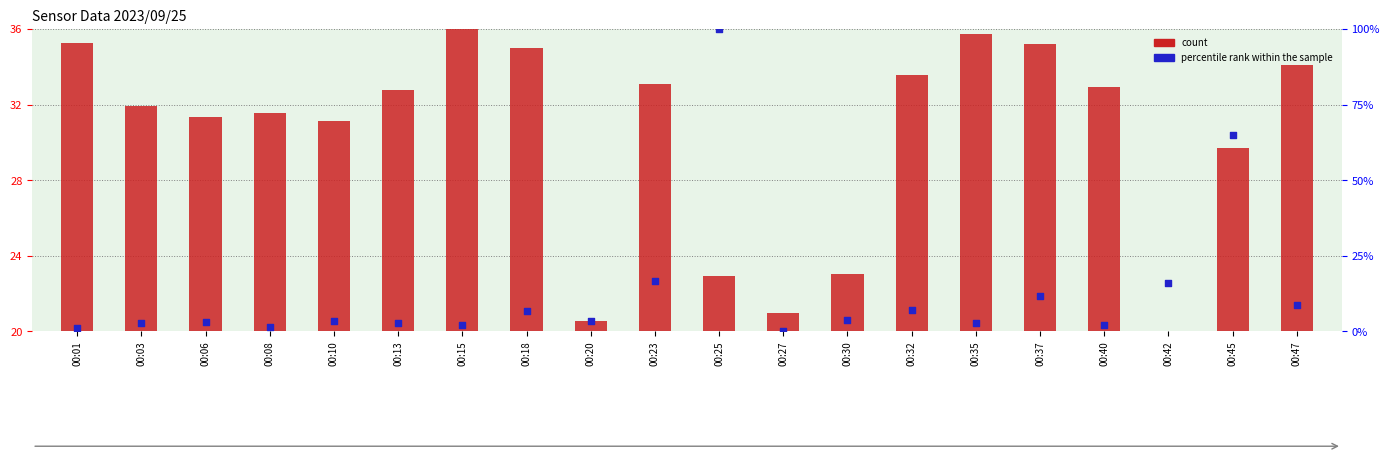

Which series has the largest total across all categories?

count